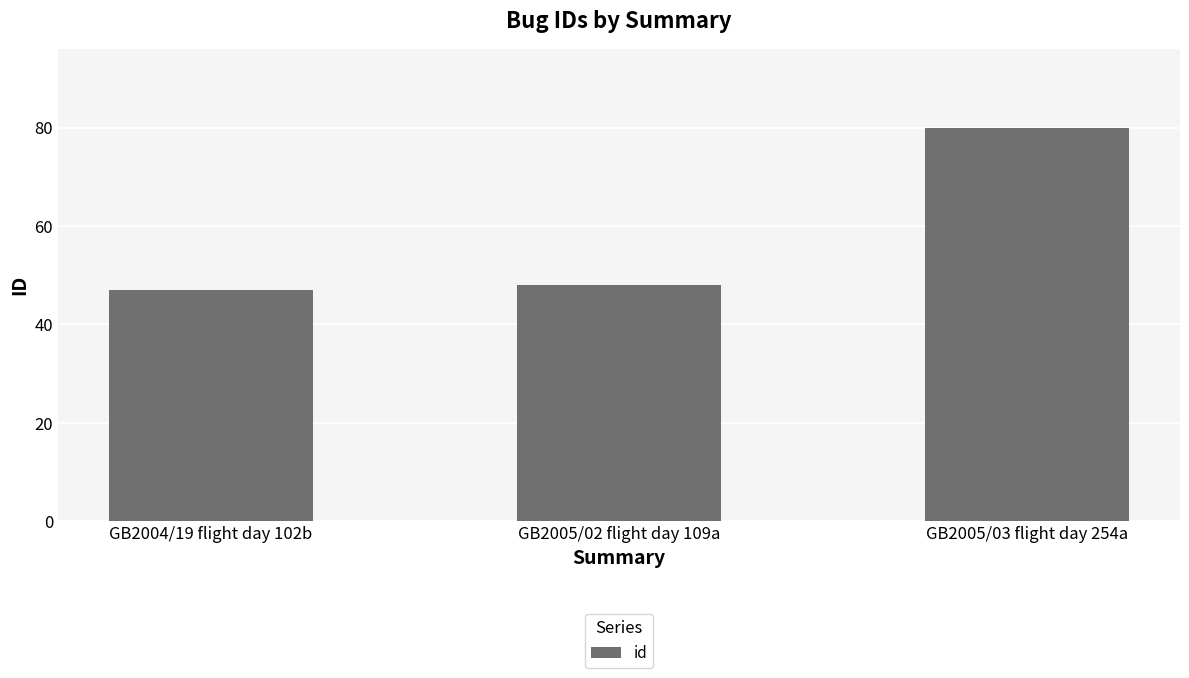

What is the greatest value displayed?

80